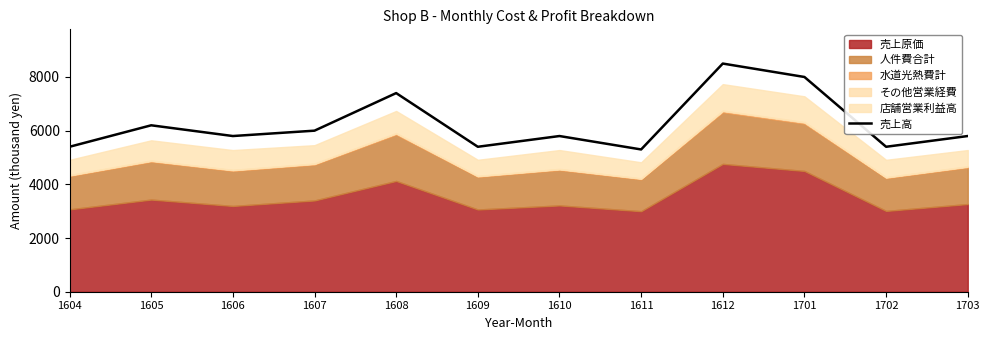

Where is the data nearest to the value 6900?

1608